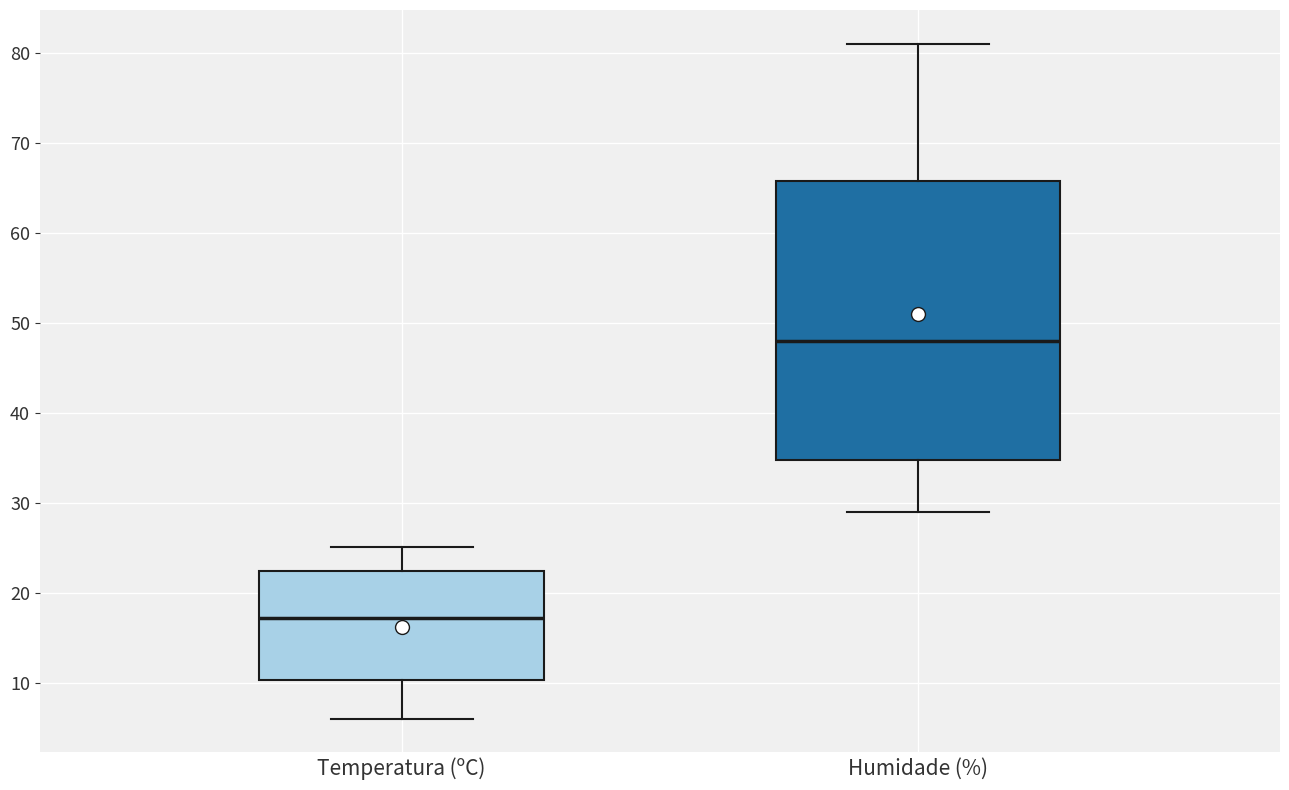

Which box's median line is the lowest?

Temperatura (ºC)